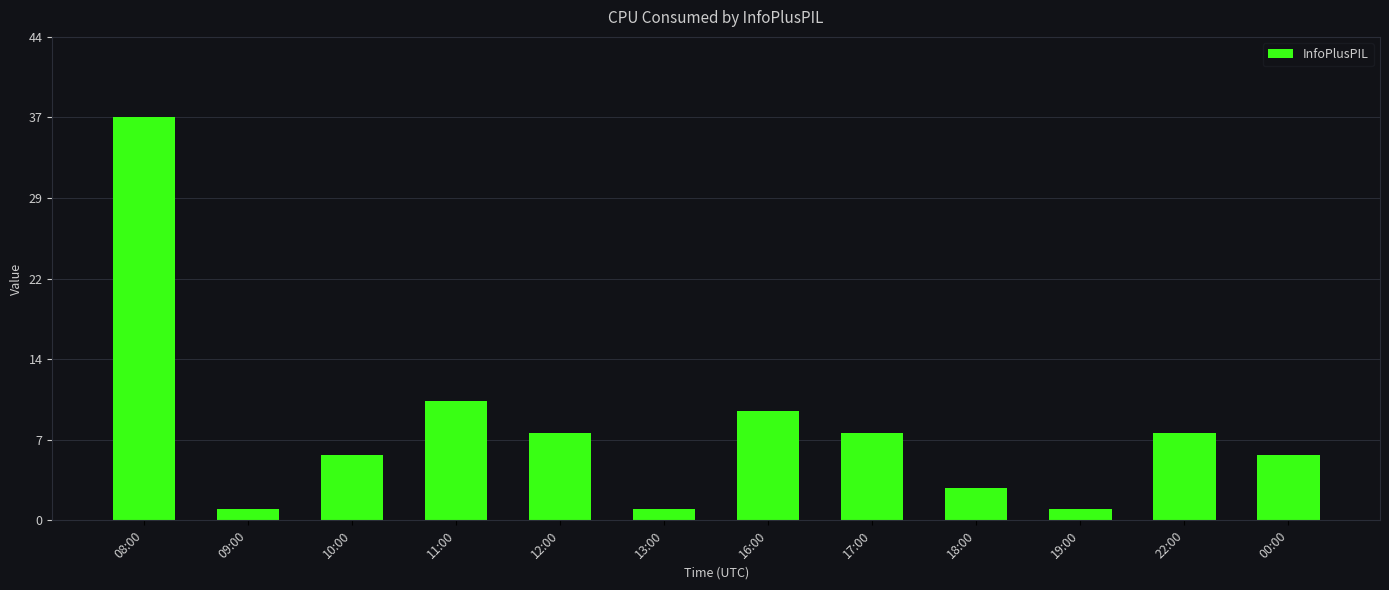

Are the bars horizontal?

No